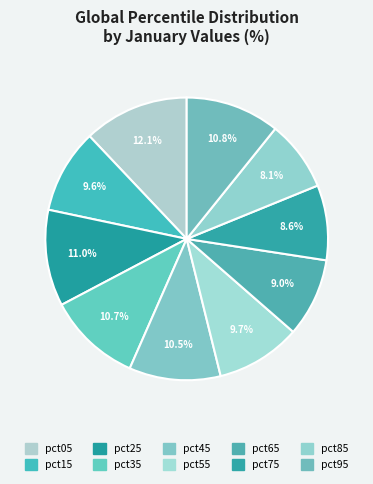

Is there any slice that represents more than half of the pie?

No